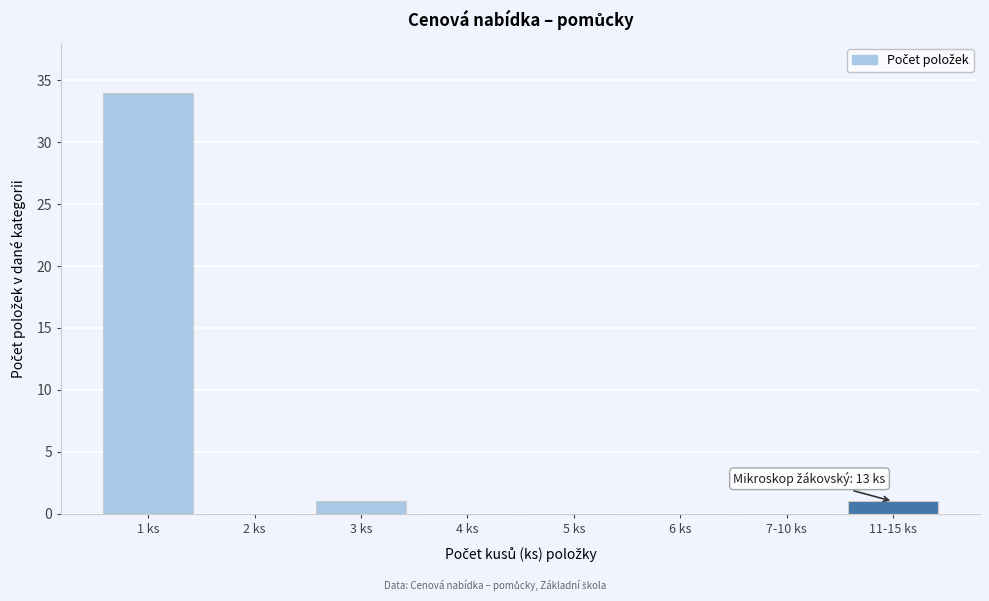

The value at 7-10 ks is 0. True or false?

True